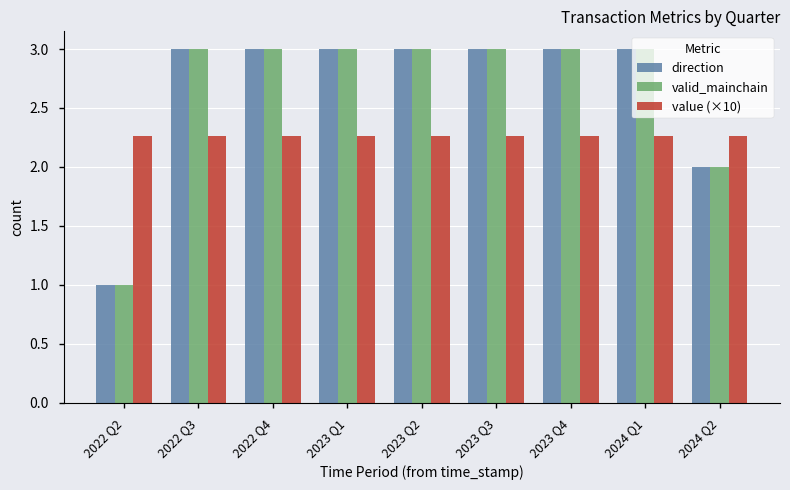

What is the sum of all value (×10) values?

20.3